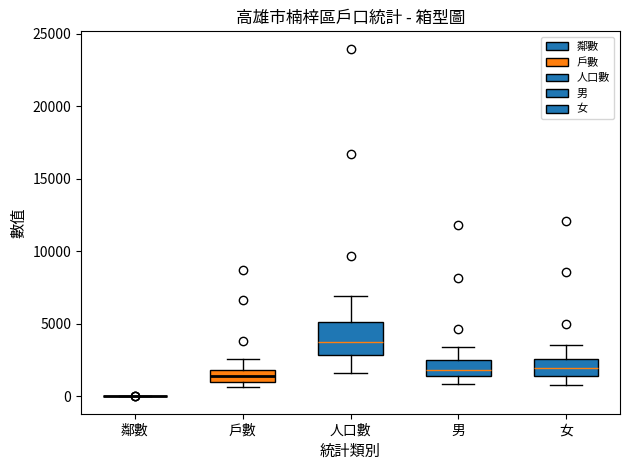

Comparing the boxes themselves (not the whiskers), which one is the tallest?

人口數